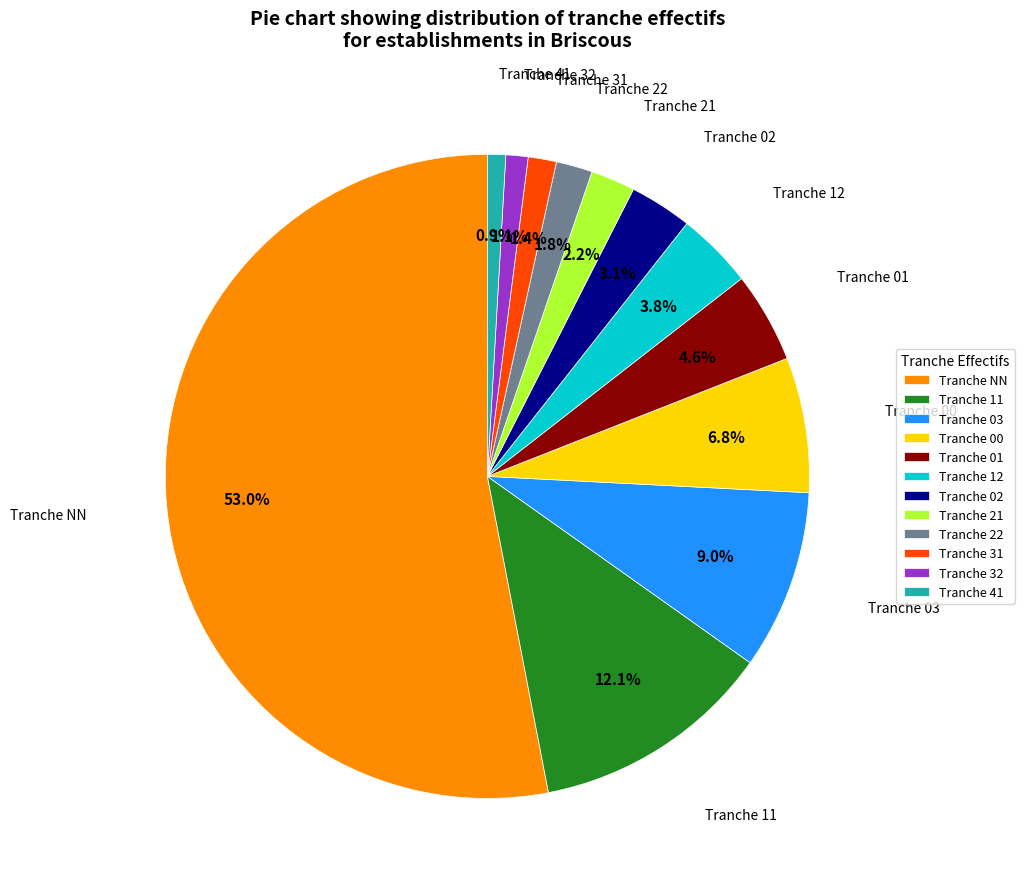

How much of the chart is everything except Tranche 22?

98.2%